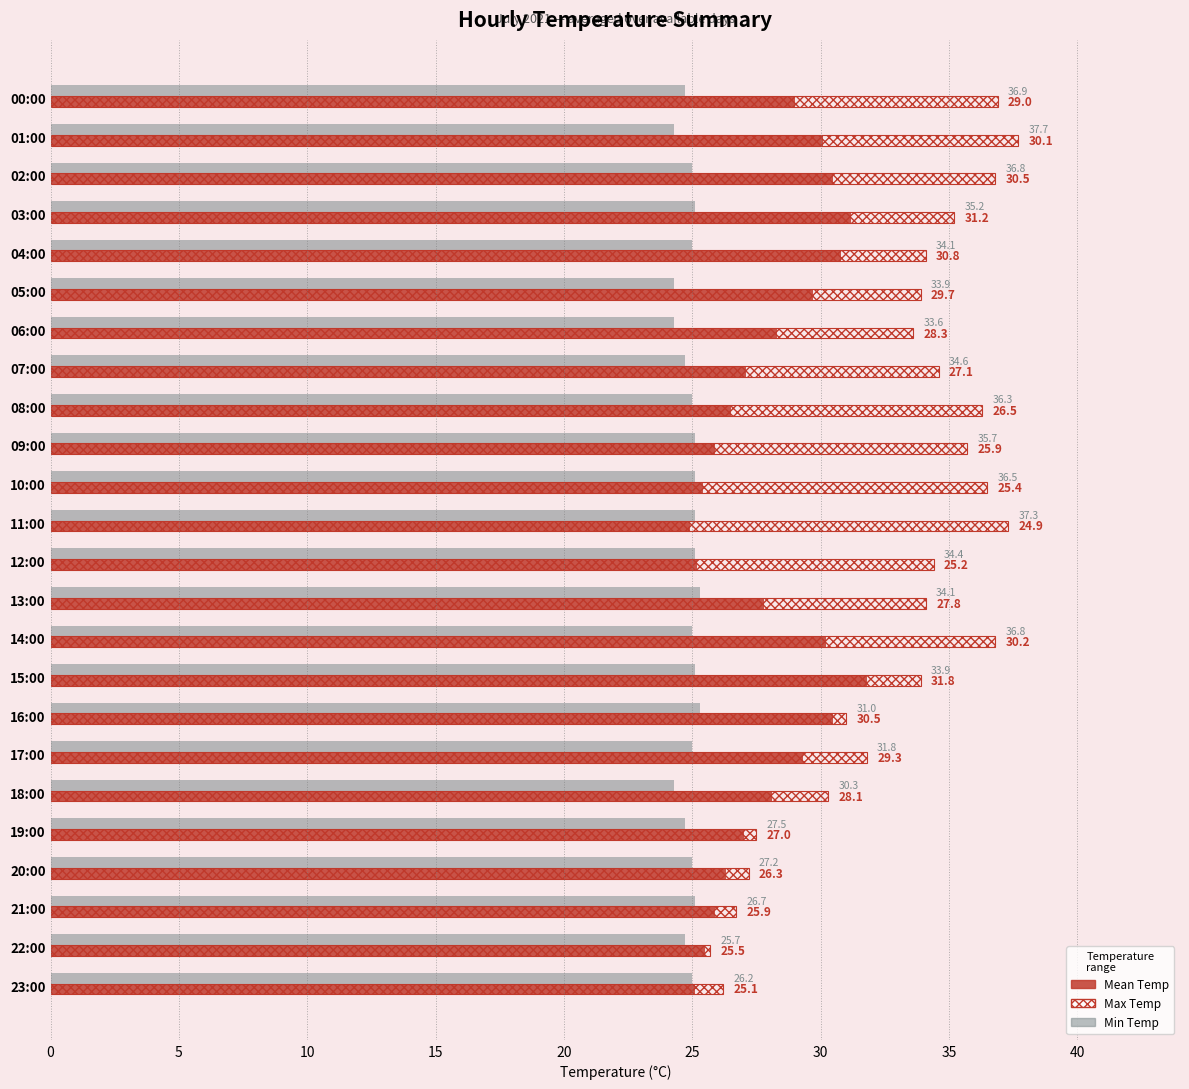

Is the value of Mean Temp at 22:00 greater than the value of Max Temp at 00:00?

No